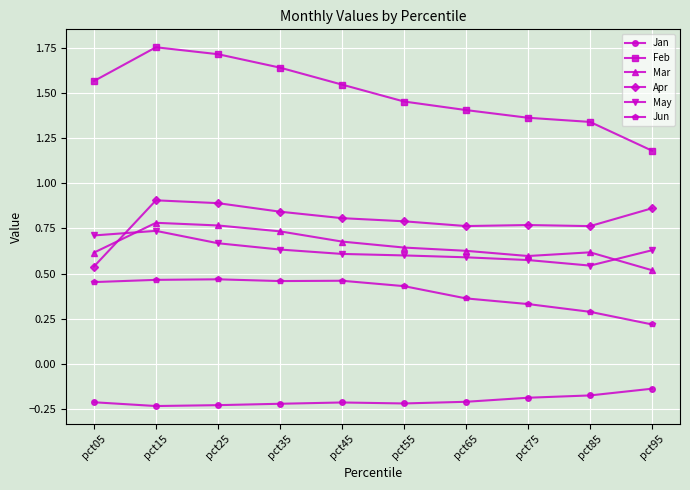

At which label does Feb reach its peak?

pct15